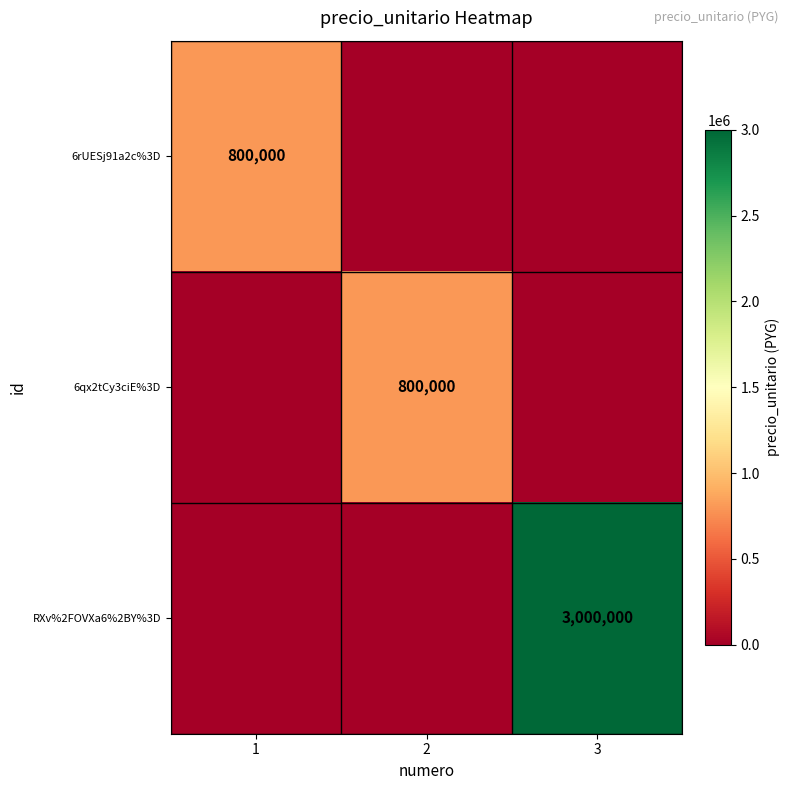

The 6qx2tCy3ciE%3D series shows 1426842 at 2. True or false?

False